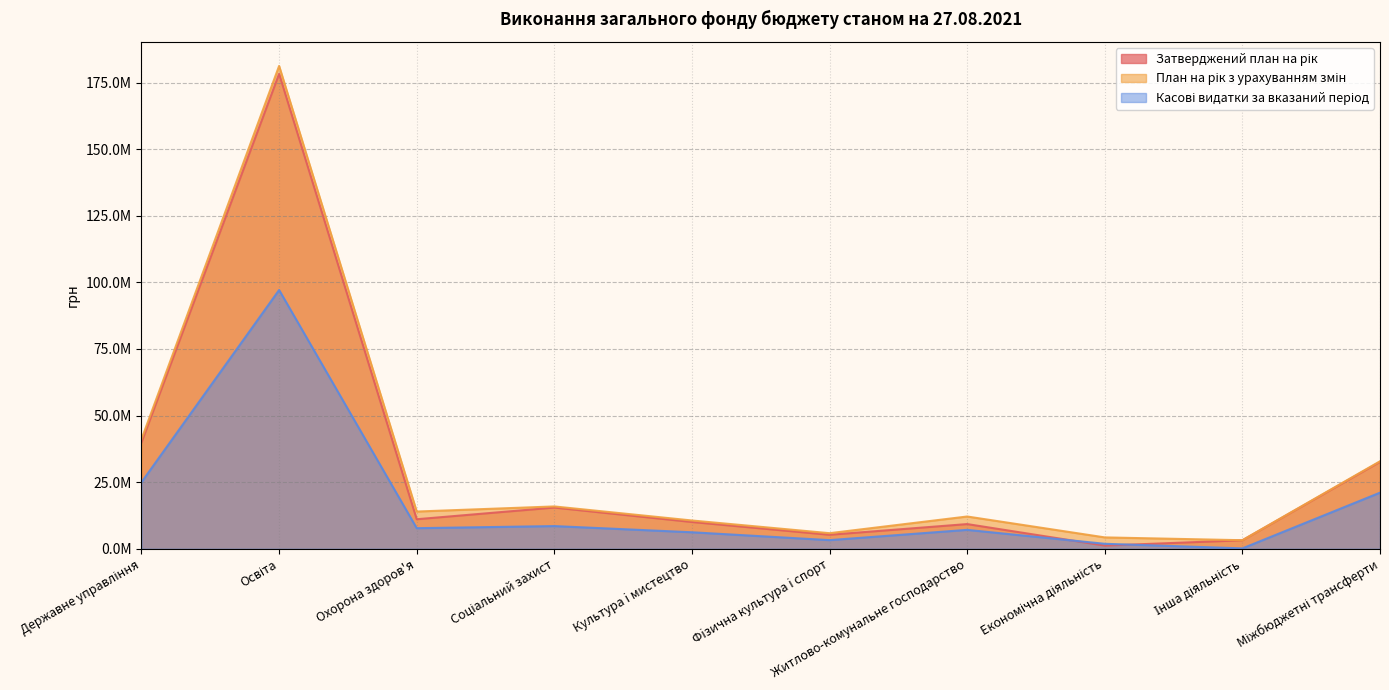

How many lines are shown in the chart?

3